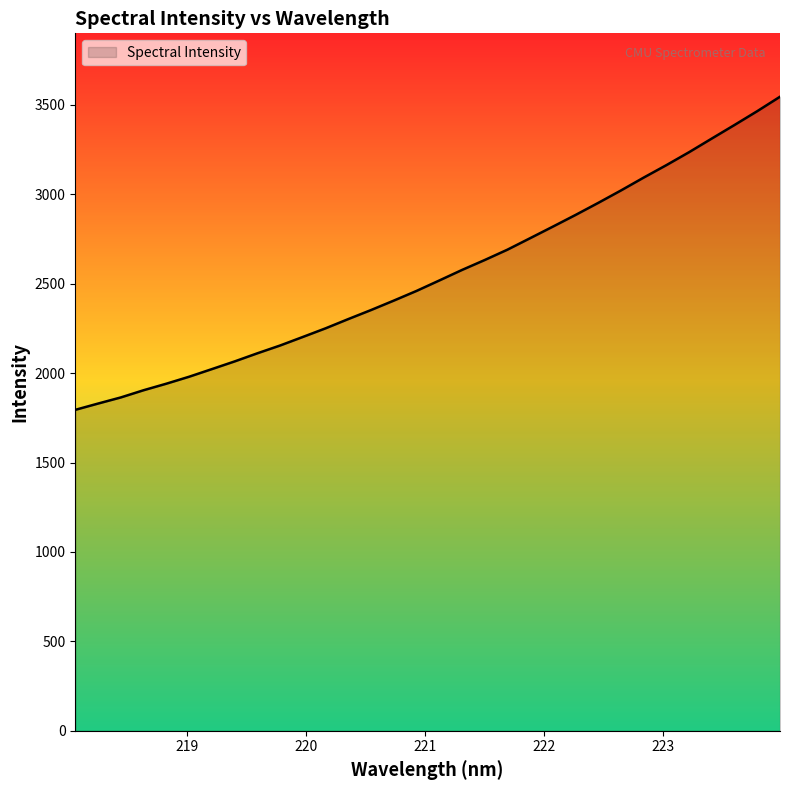

What is the greatest value displayed?

3545.6